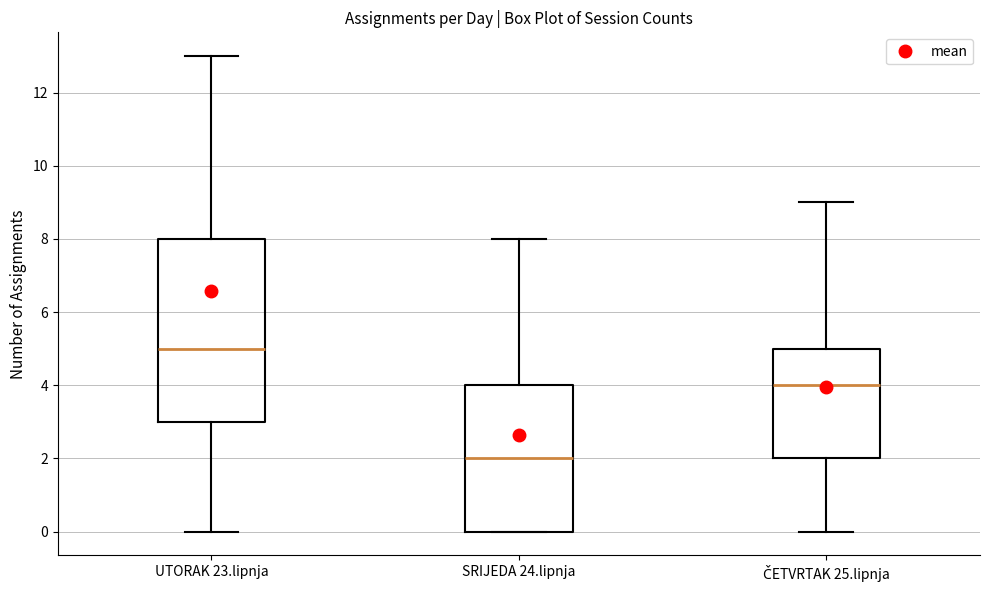

Reading left to right, read every box against the y-axis: the position of its median line, the range the box covers, and the ends of its whiskers. The values are not printed on the chart, so give them approximately, as read against the axis.

UTORAK 23.lipnja: median 5, box 3 to 8, whiskers 0 to 13
SRIJEDA 24.lipnja: median 2, box 0 to 4, whiskers 0 to 8
ČETVRTAK 25.lipnja: median 4, box 2 to 5, whiskers 0 to 9